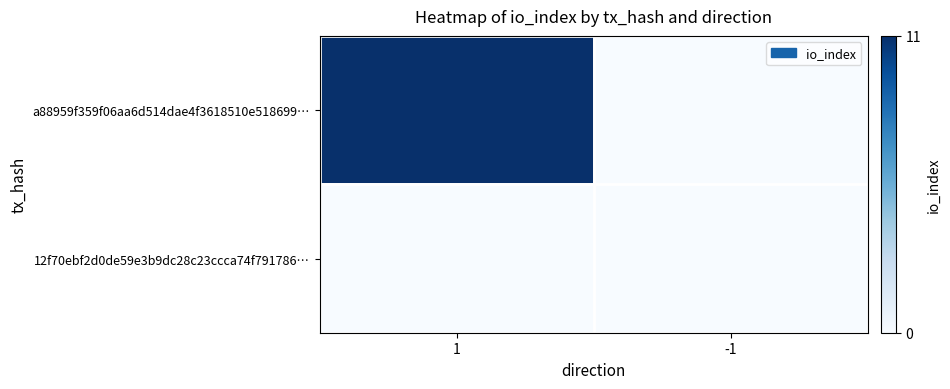

Rank the series at -1 from highest to lowest value.

a88959f359f06aa6d514dae4f3618510e518699…, 12f70ebf2d0de59e3b9dc28c23ccca74f791786…